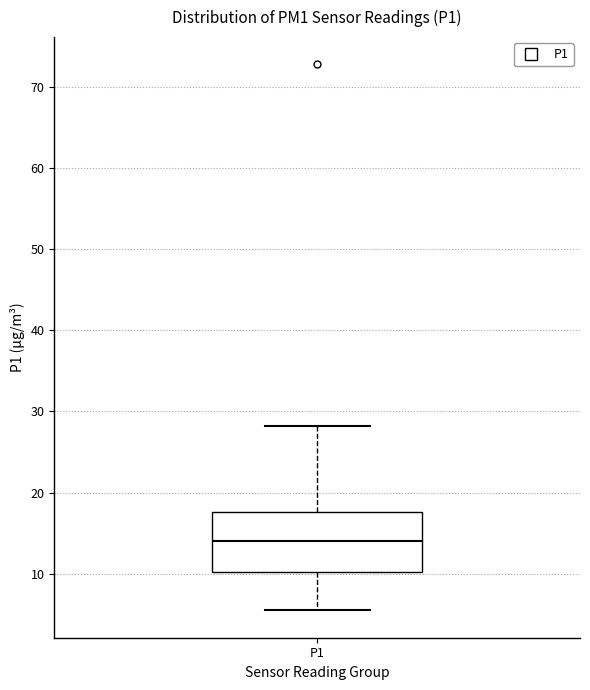

Transcribe this box plot: give where the median line is, the range the box spans, and where the two whiskers end, as read against the y-axis. The values are not printed on the chart, so give them approximately, as read against the axis.

median 14, box 10 to 18, whiskers 5 to 28